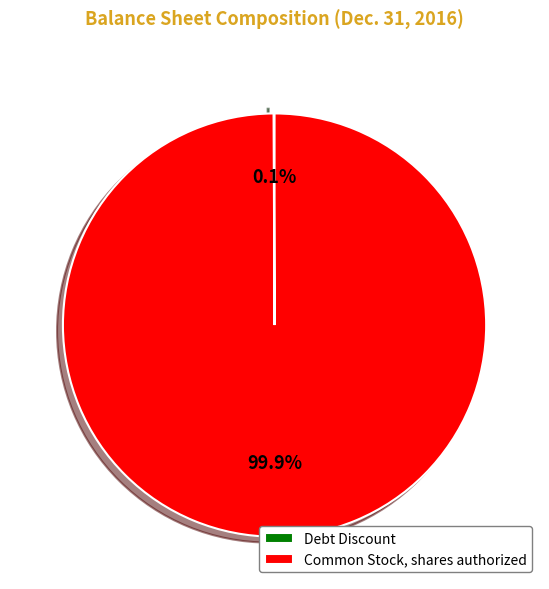

Is there a majority slice in this chart?

Yes